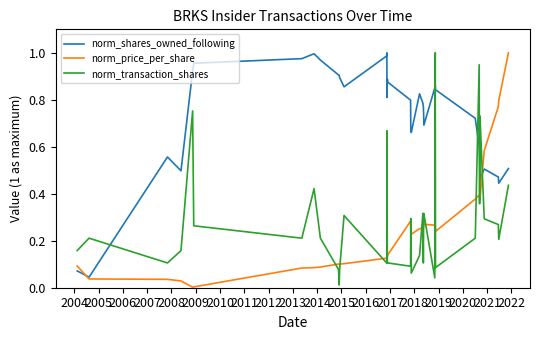

True or false: norm_transaction_shares and norm_shares_owned_following cross at least once.

True